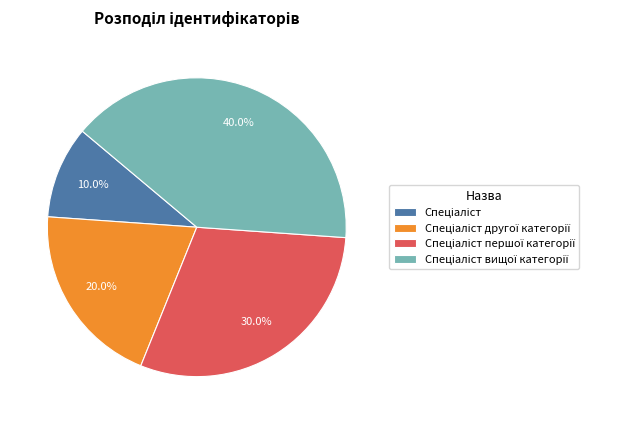

Is there any slice that represents more than half of the pie?

No